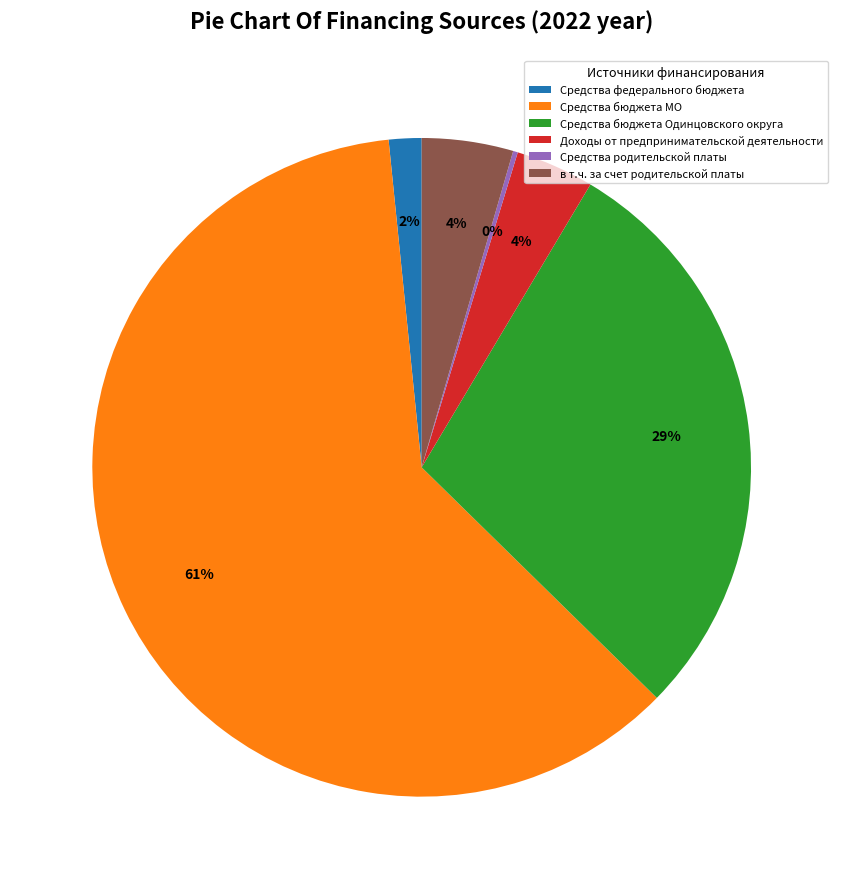

Which has a higher value, Средства федерального бюджета or Средства бюджета Одинцовского округа?

Средства бюджета Одинцовского округа